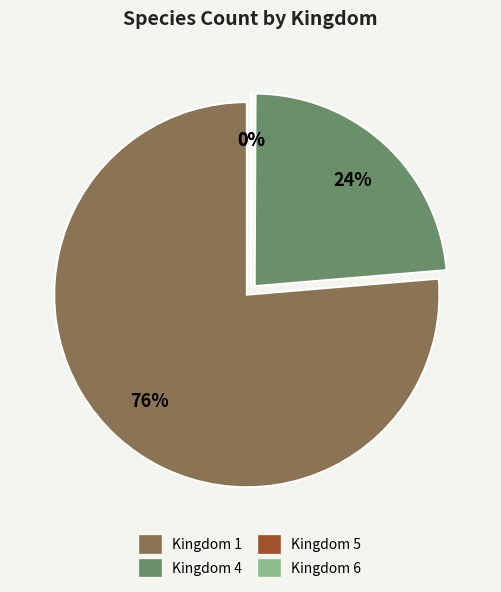

True or false: Kingdom 5 accounts for 1% of the total.

False